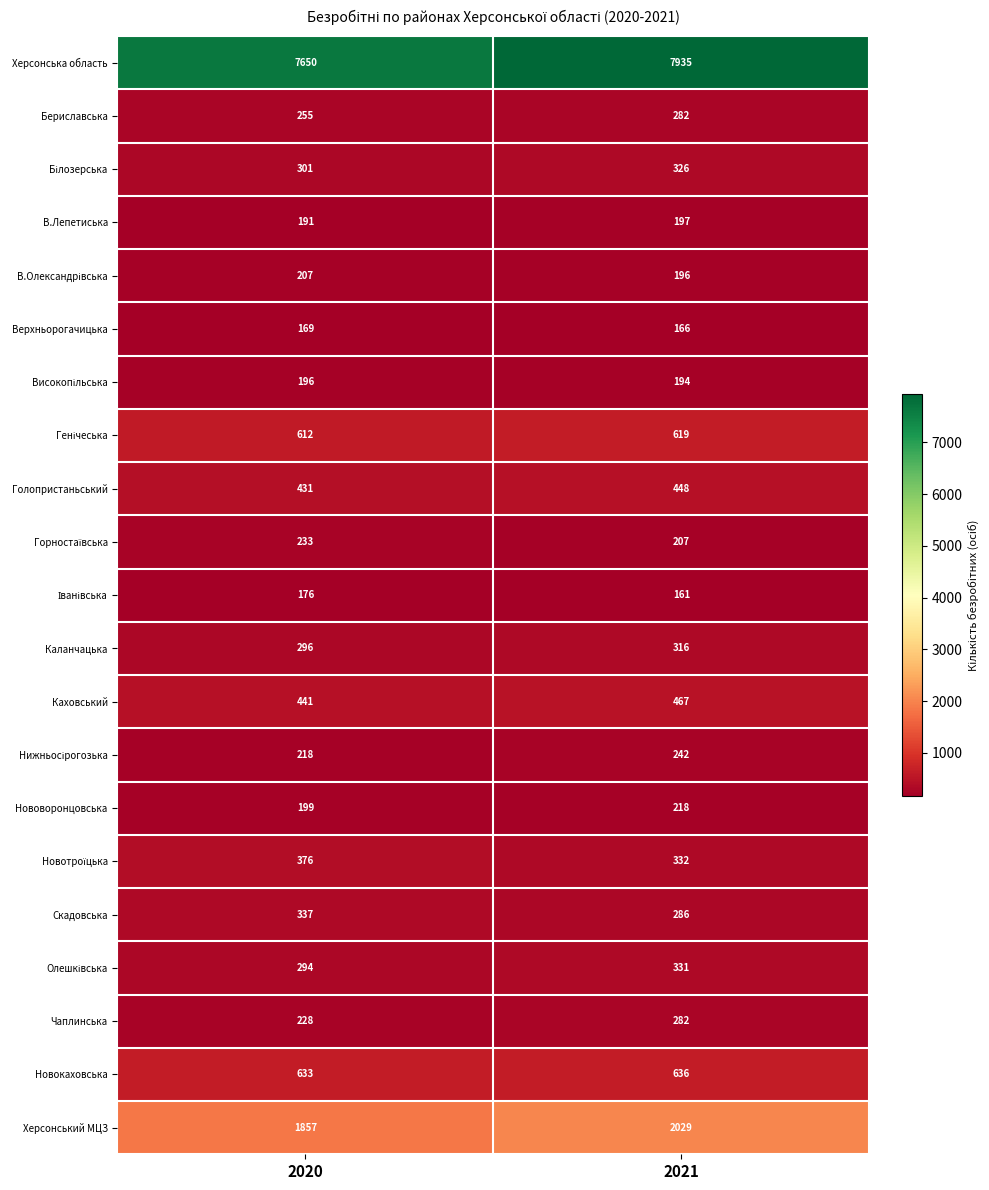

The value of Каховський at 2021 is 467. True or false?

True